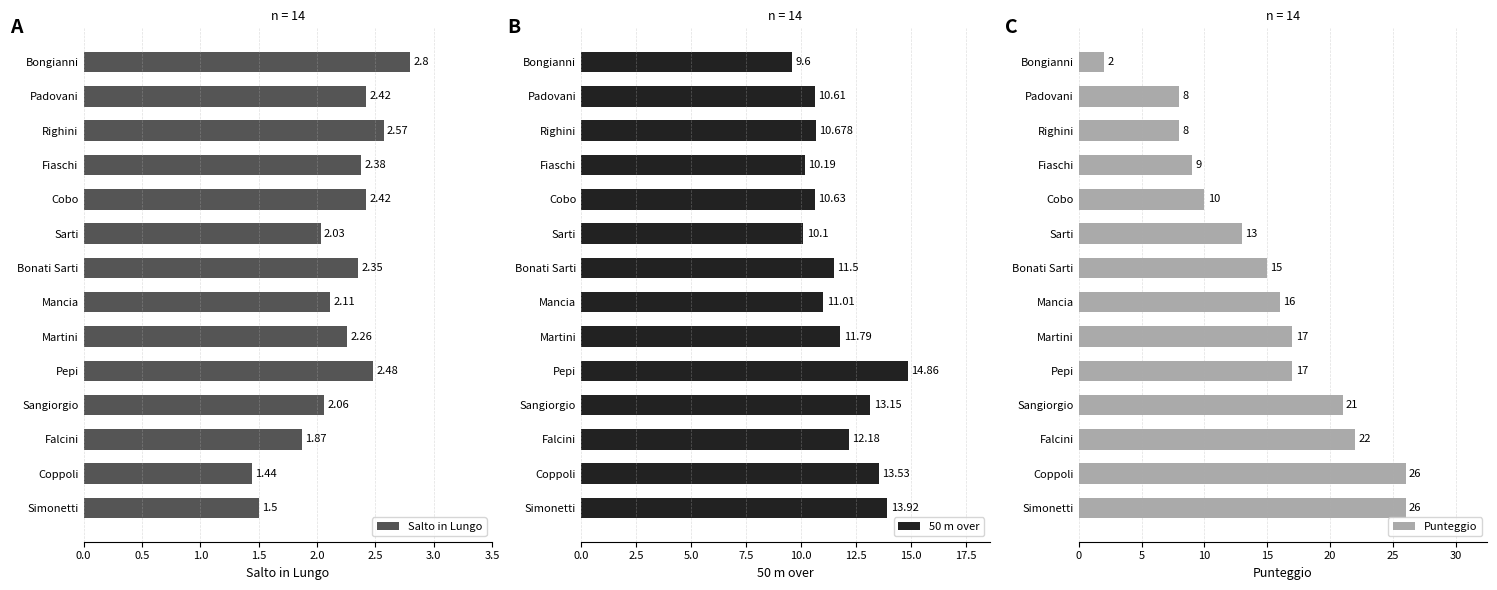

Which category has the lowest value in the Salto in Lungo series?

Coppoli